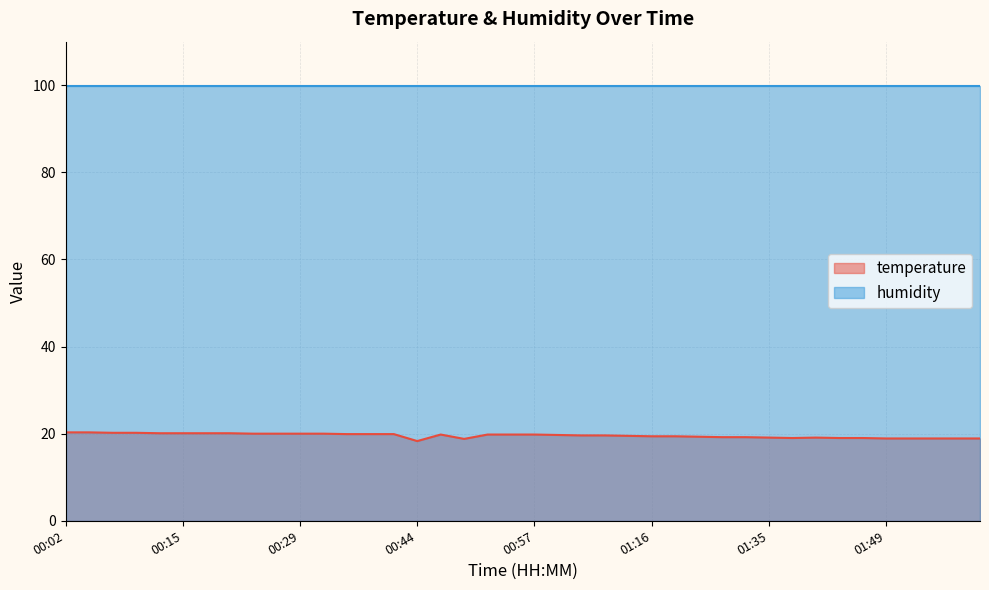

Rank the categories by value from highest to lowest.

00:02, 00:04, 00:07, 00:10, 00:13, 00:15, 00:18, 00:21, 00:24, 00:26, 00:29, 00:32, 00:35, 00:38, 00:41, 00:46, 00:52, 00:55, 00:57, 01:00, 01:03, 01:06, 01:12, 01:16, 01:19, 01:25, 01:28, 01:31, 01:35, 01:40, 01:38, 01:43, 01:46, 01:49, 01:52, 01:55, 01:58, 02:00, 00:49, 00:44